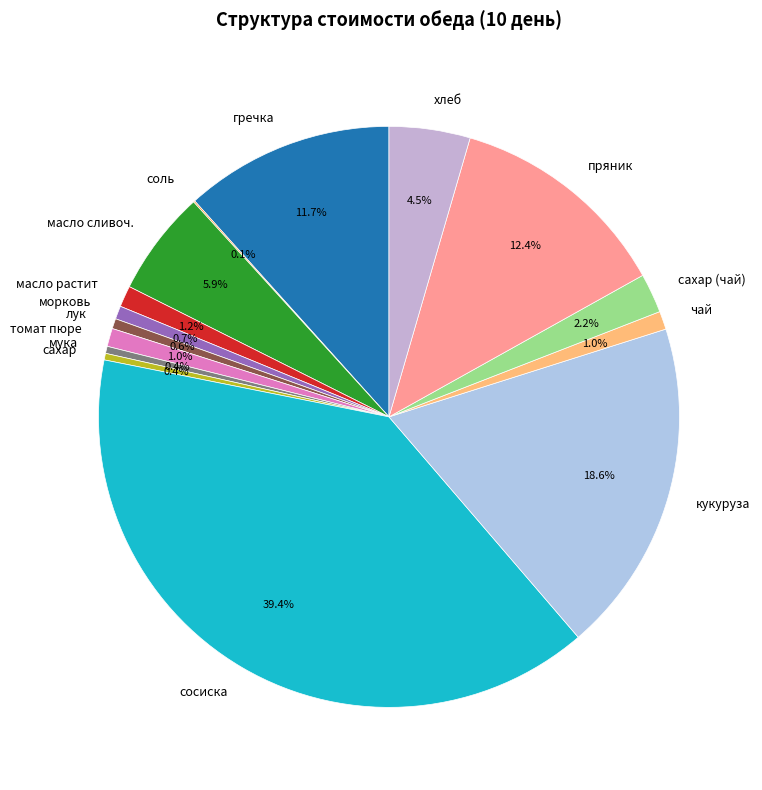

Between гречка and томат пюре, which is larger?

гречка